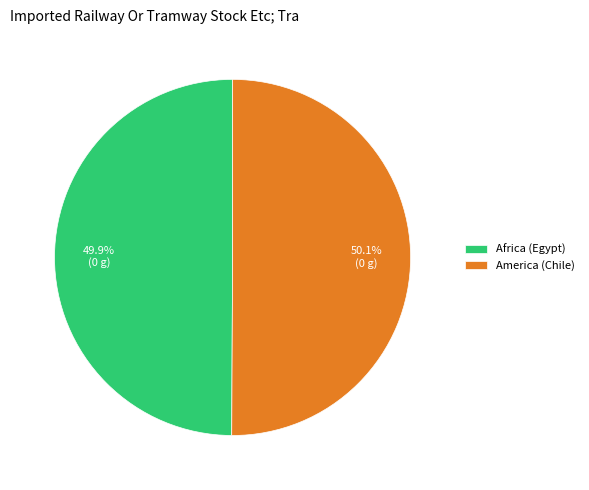

Is there a majority slice in this chart?

Yes